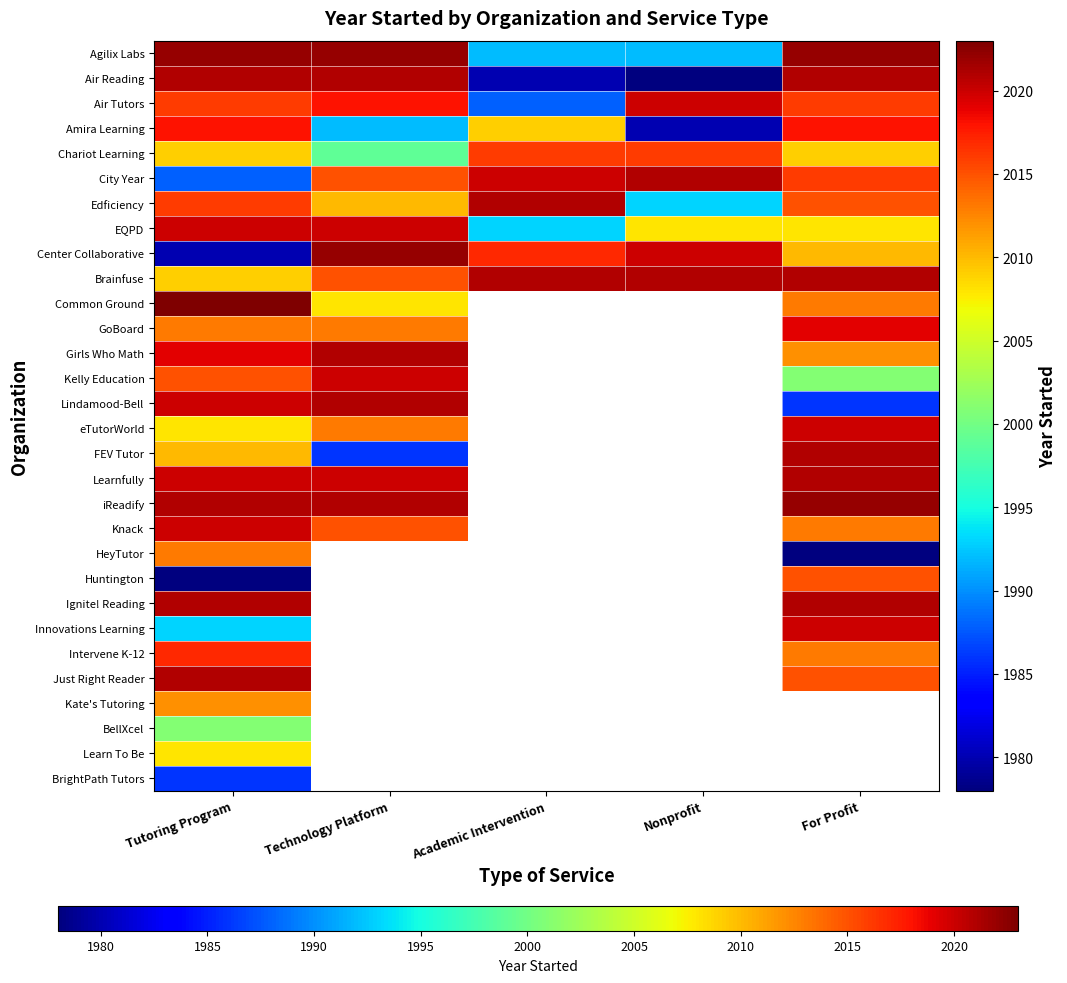

Count the number of data series in this chart.

30